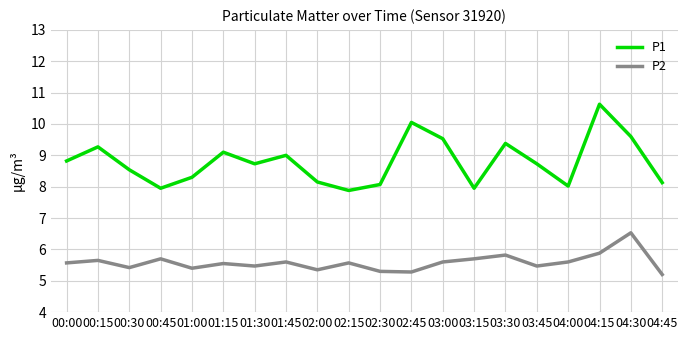

At which category is the sum across all series the highest?

04:15